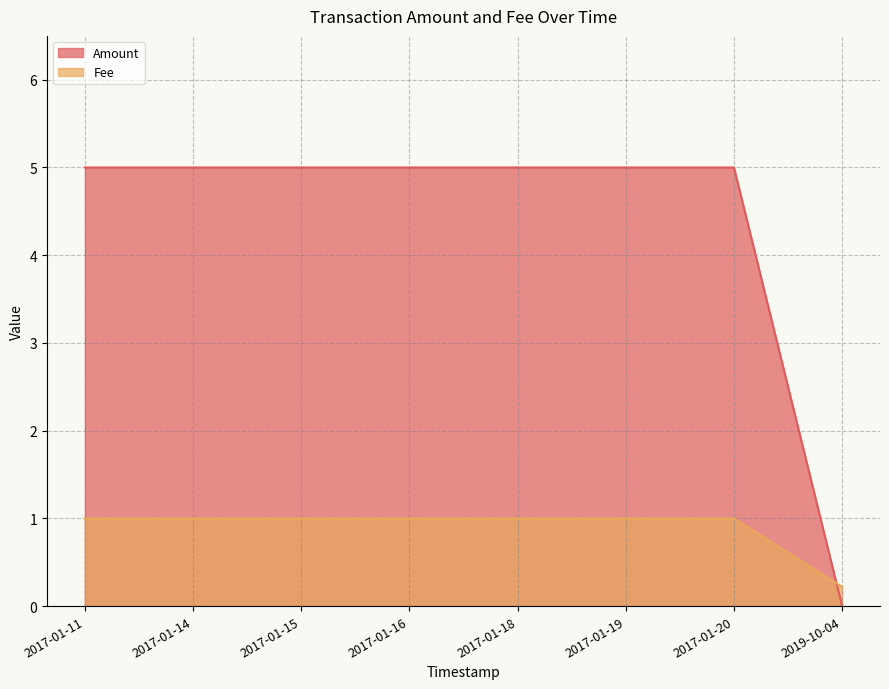

What position from the right is 2017-01-16?

5